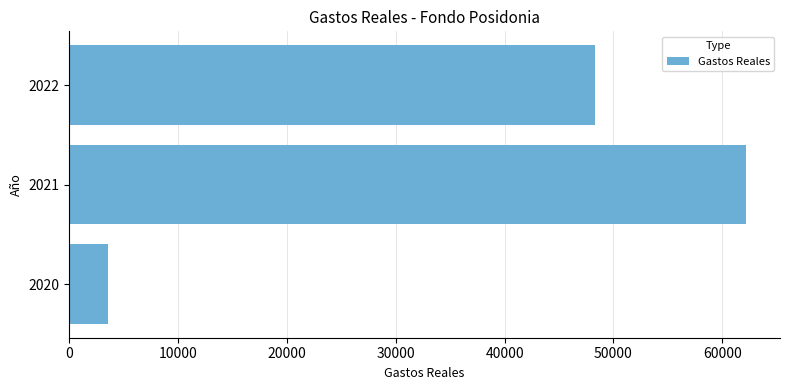

Is it true that the value at 2020 is 3563.4?

True